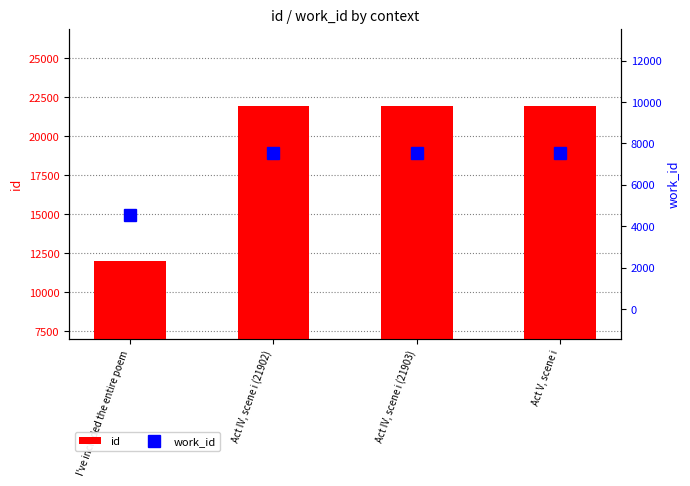

At which label is work_id closest to 6053?

I've included the entire poem